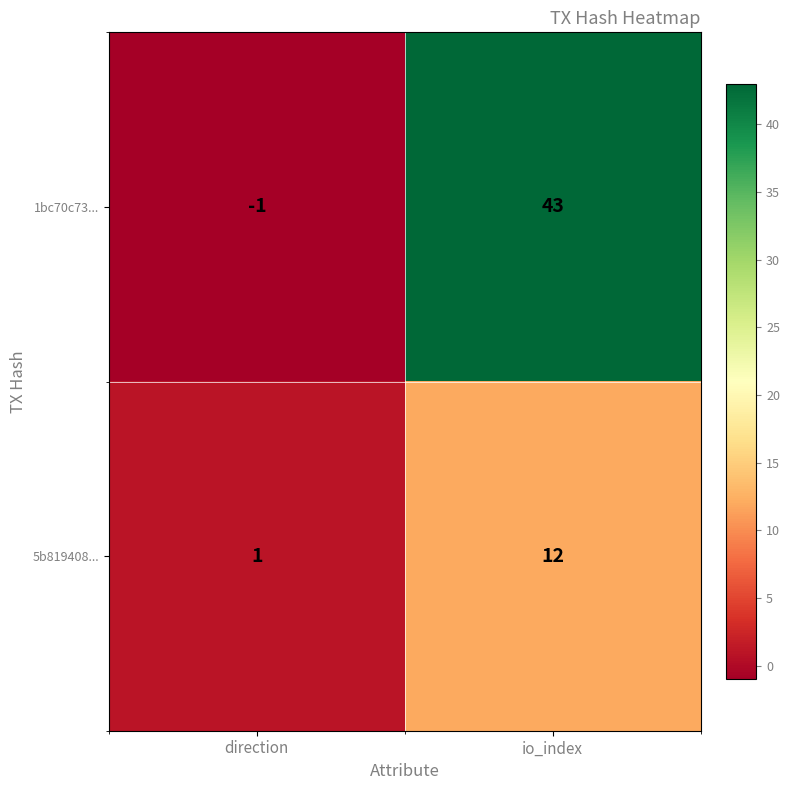

List the series in order of their overall mean, lowest first.

5b819408..., 1bc70c73...